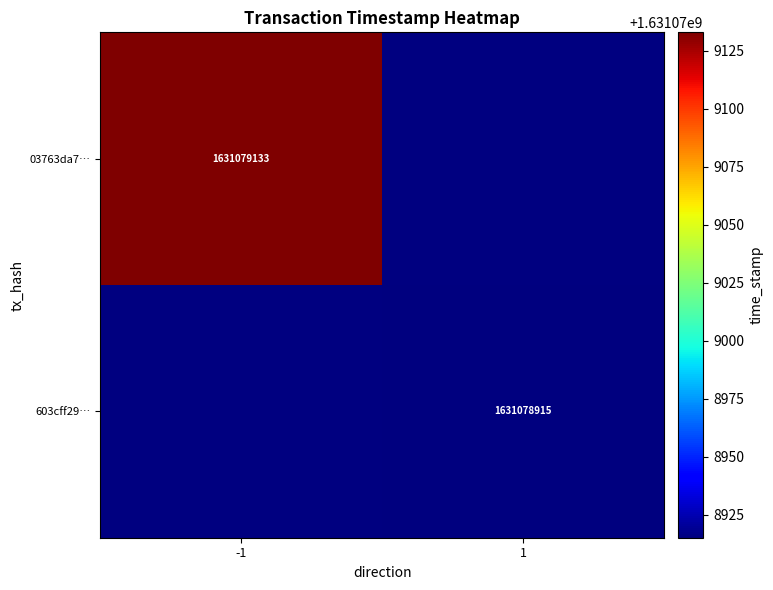

How many distinct data groups are displayed?

2